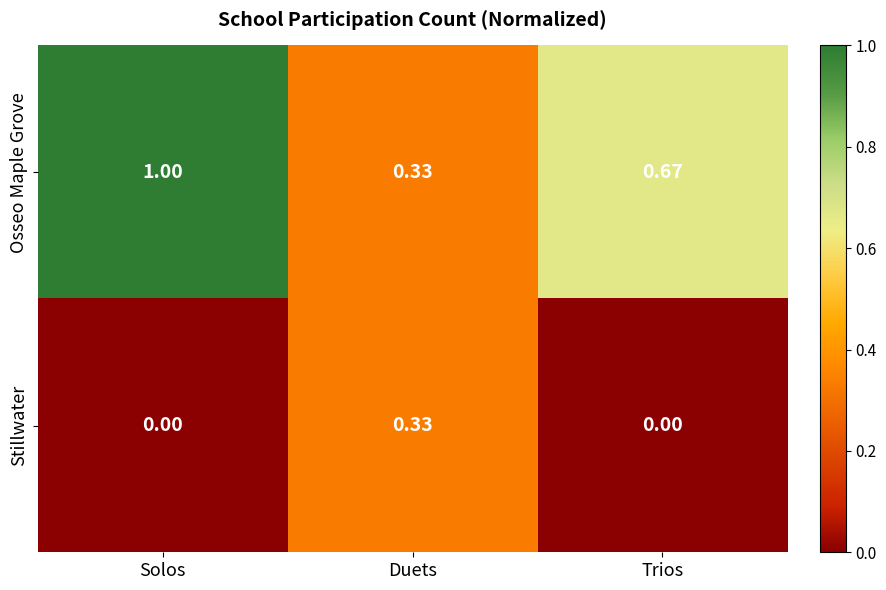

At how many categories does at least one series exceed 0?

3